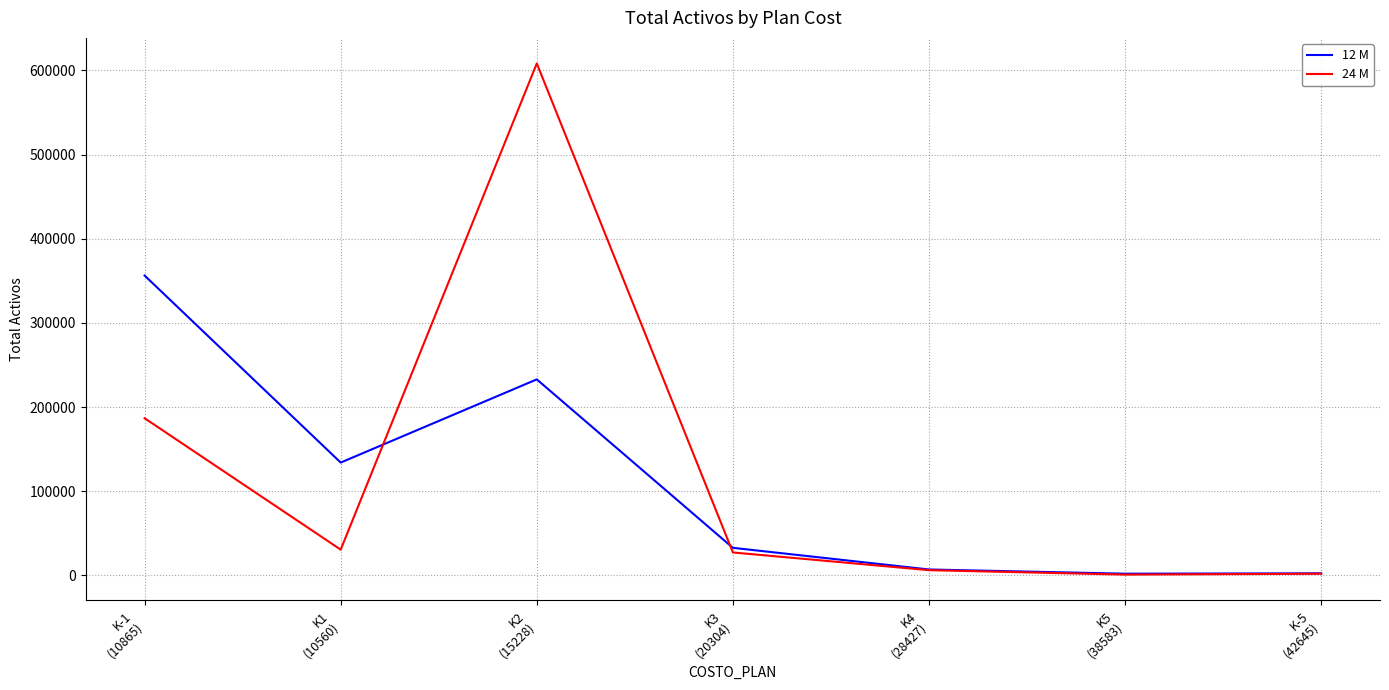

What is the maximum value shown in the chart?

608242